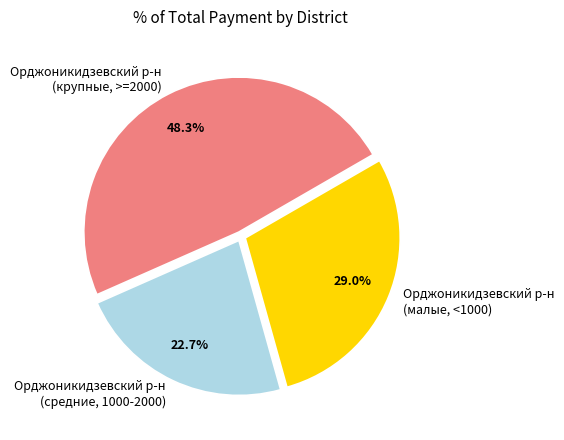

What percentage do Орджоникидзевский р-н (крупные, >=2000) and Орджоникидзевский р-н (средние, 1000-2000) together represent?

71.0%